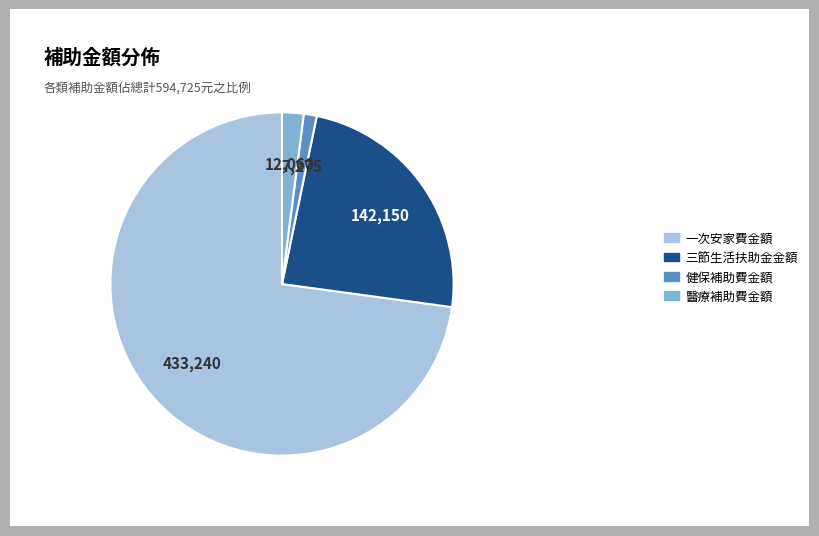

Which category has the biggest portion of the pie?

一次安家費金額